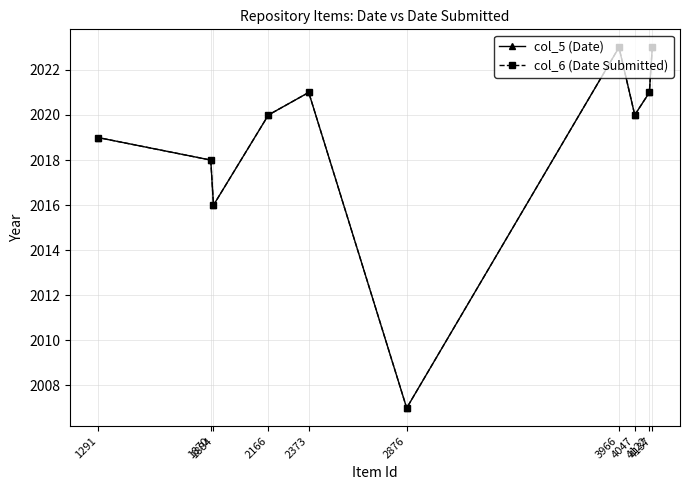

How many data points does each series have?

10